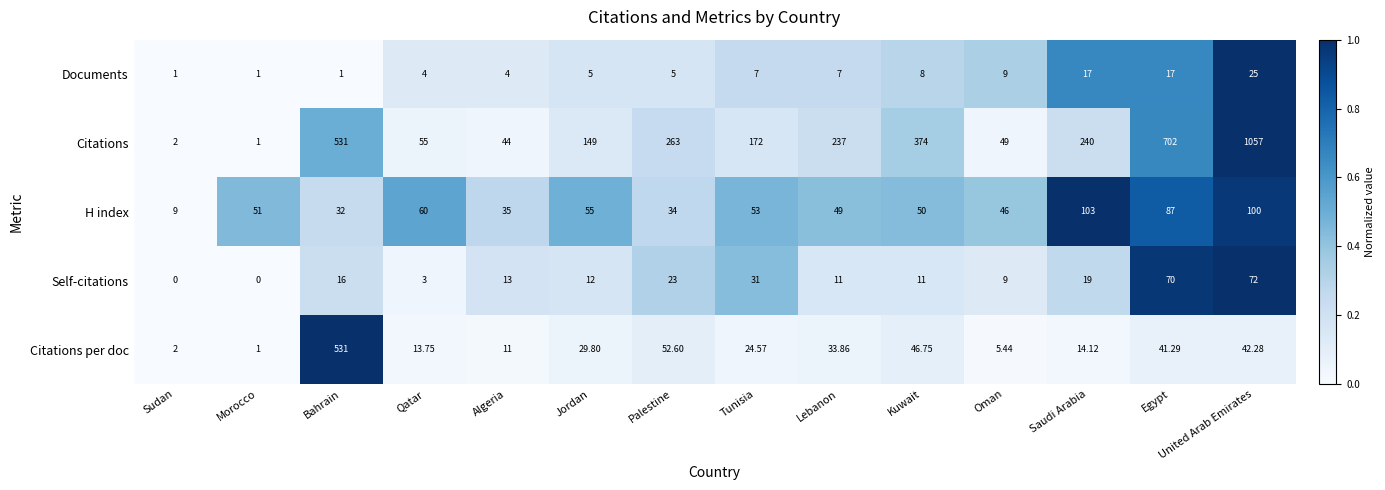

At which label is Citations closest to 529?

Bahrain